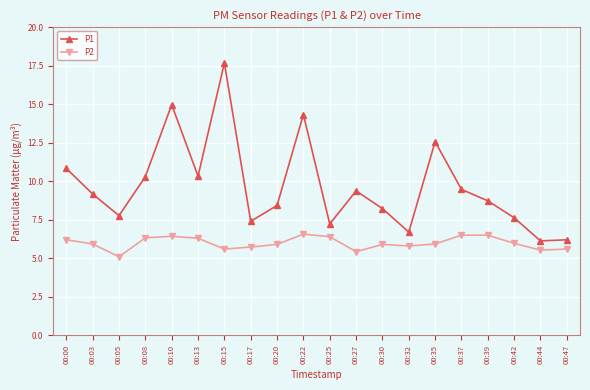

Rank the series by their average value, from highest to lowest.

P1, P2